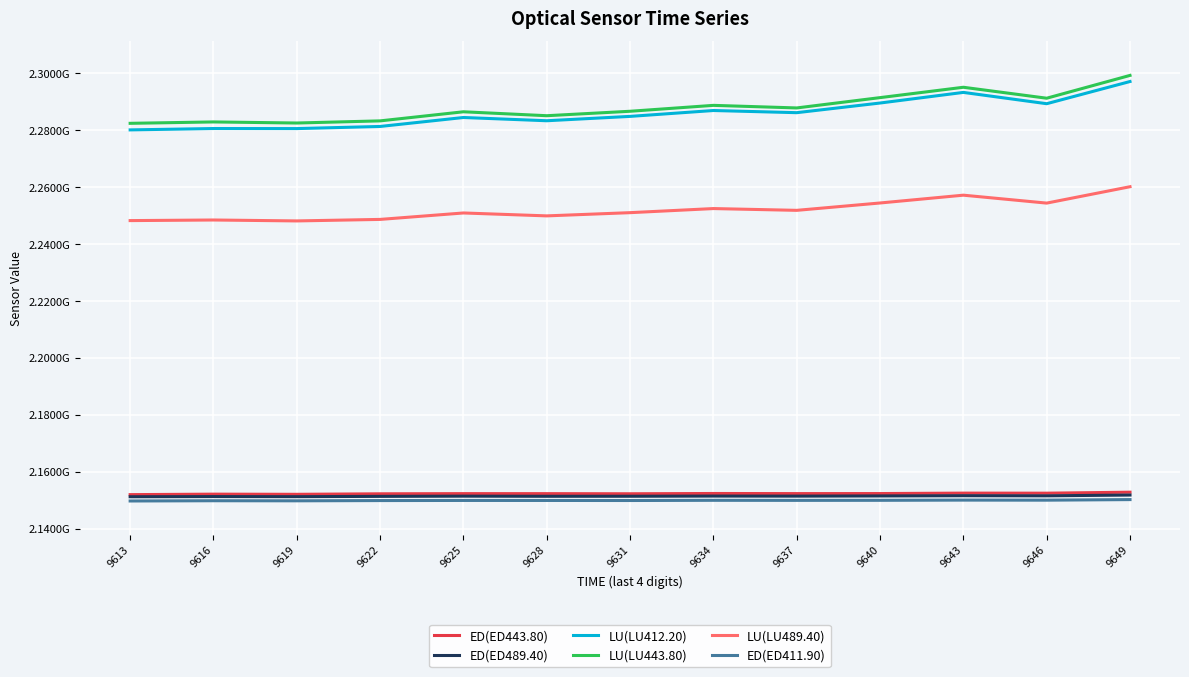

What is the maximum value shown in the chart?

2299282916